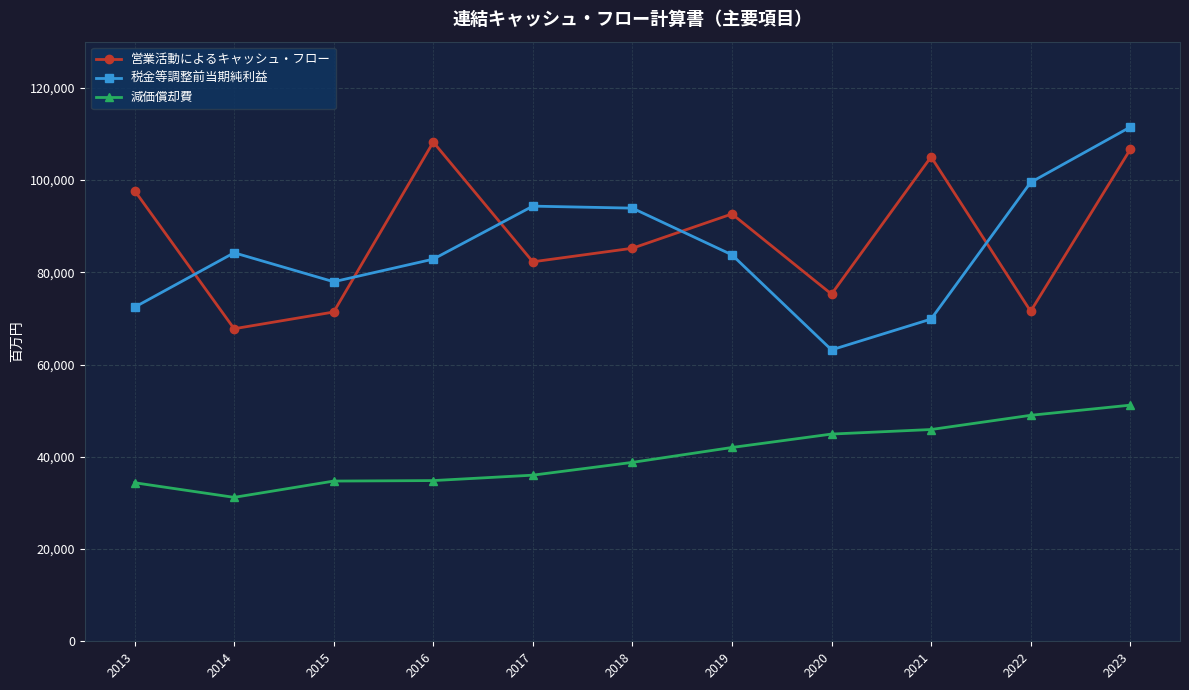

What is the total value across all series at 2016?

225923